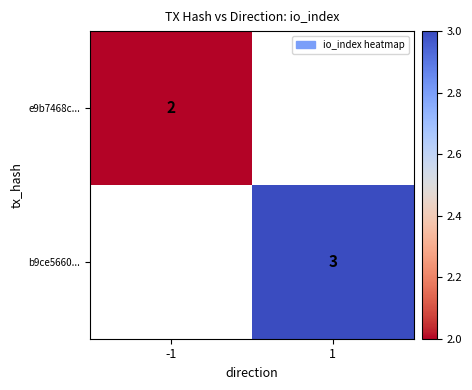

At how many categories does at least one series exceed 2?

1